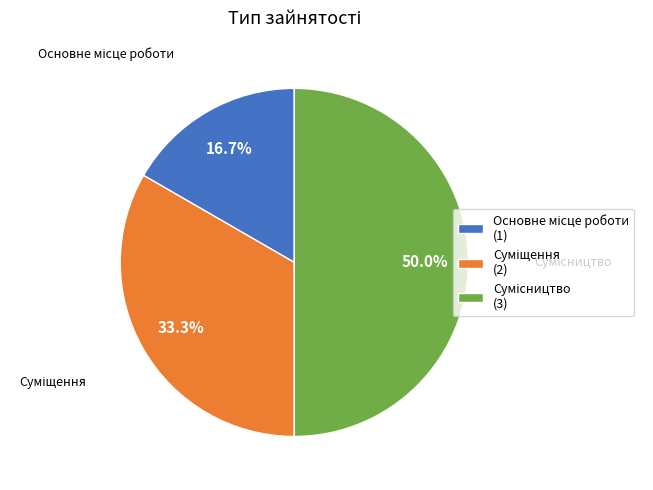

Is there a majority slice in this chart?

No